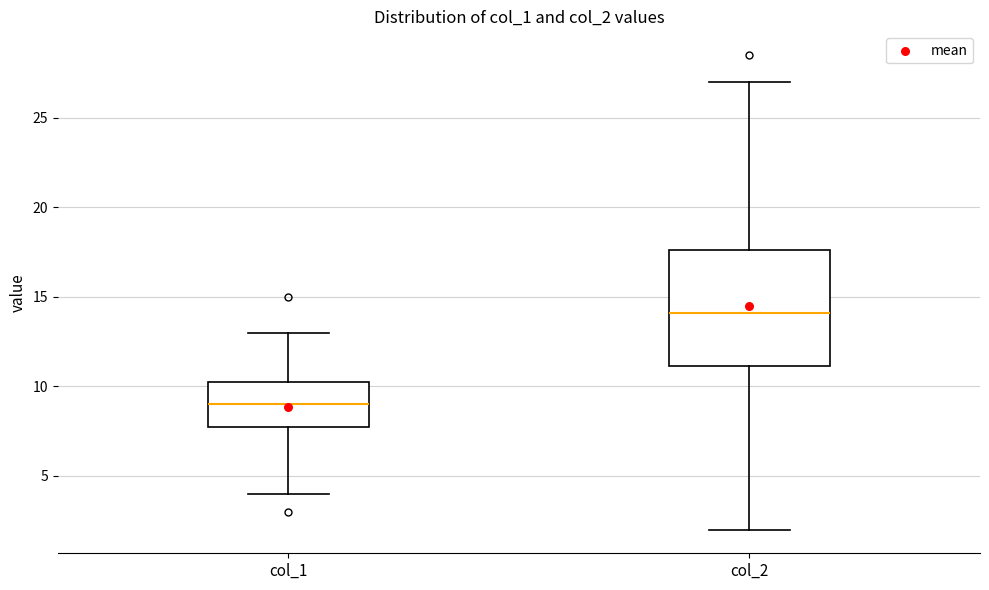

Which box has the highest median line?

col_2